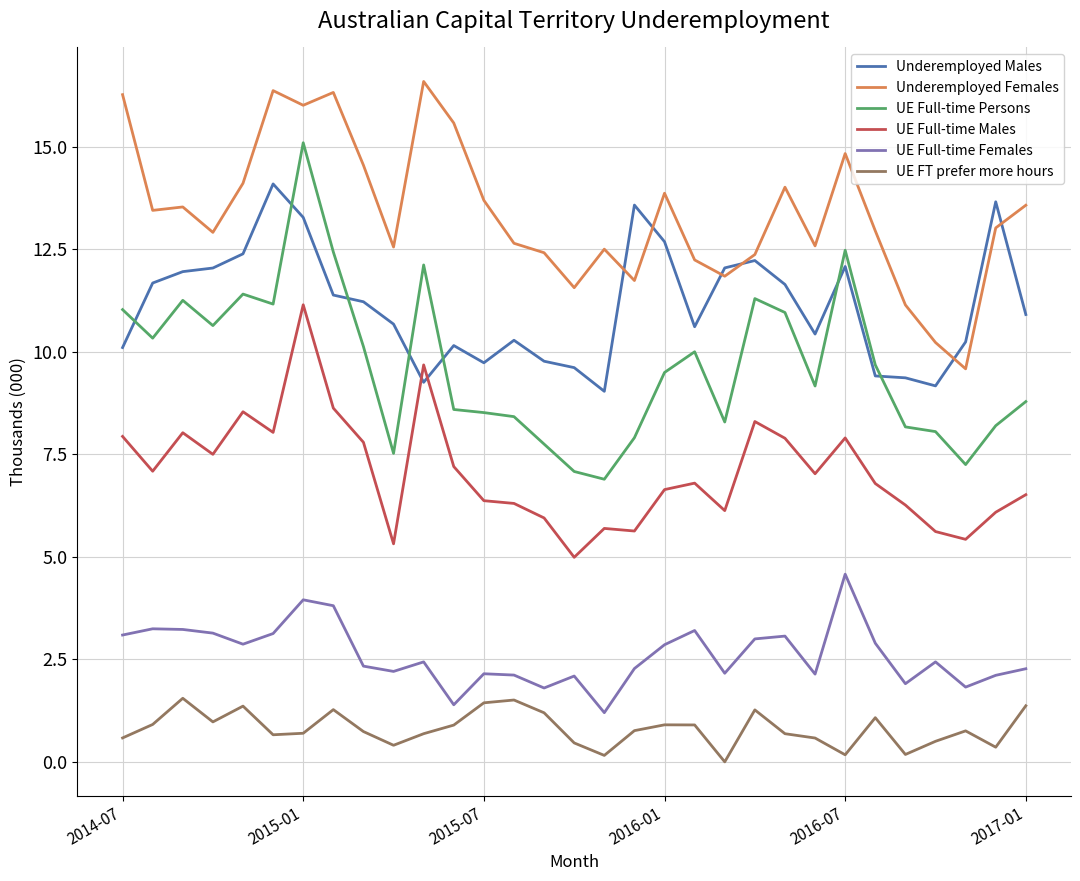

What are all the series names shown in the legend?

Underemployed Males, Underemployed Females, UE Full-time Persons, UE Full-time Males, UE Full-time Females, UE FT prefer more hours